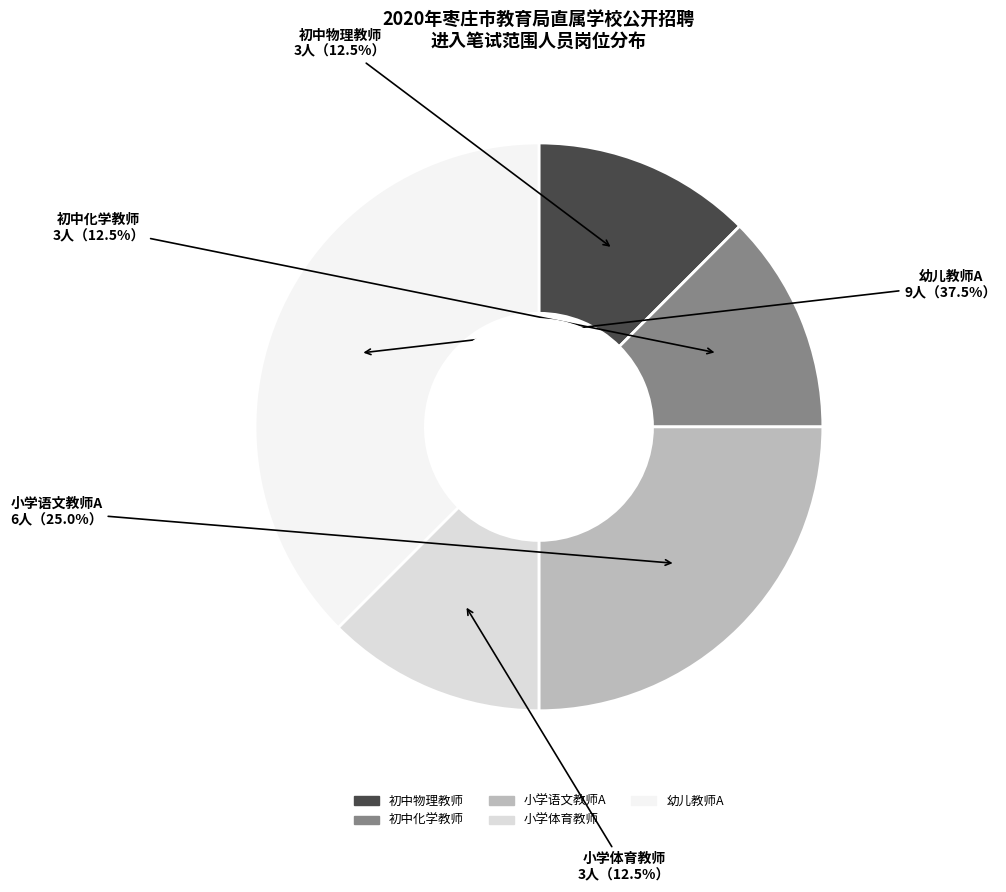

To the nearest percent, what is the difference between the largest and smallest slice percentages?

25%